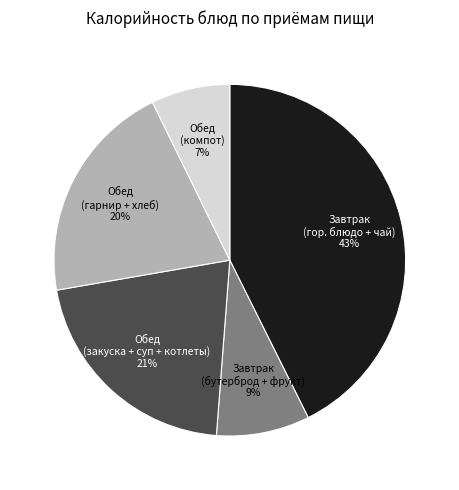

How many segments does this pie chart have?

5